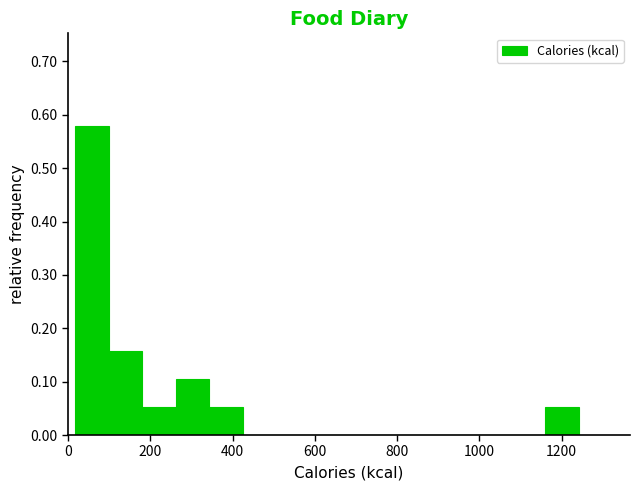

How tall is the bar that spans 20 to 100 on the x-axis? Neither the bar edges nor the heights are printed on the chart, so give them approximately, as read against the axes.

0.58